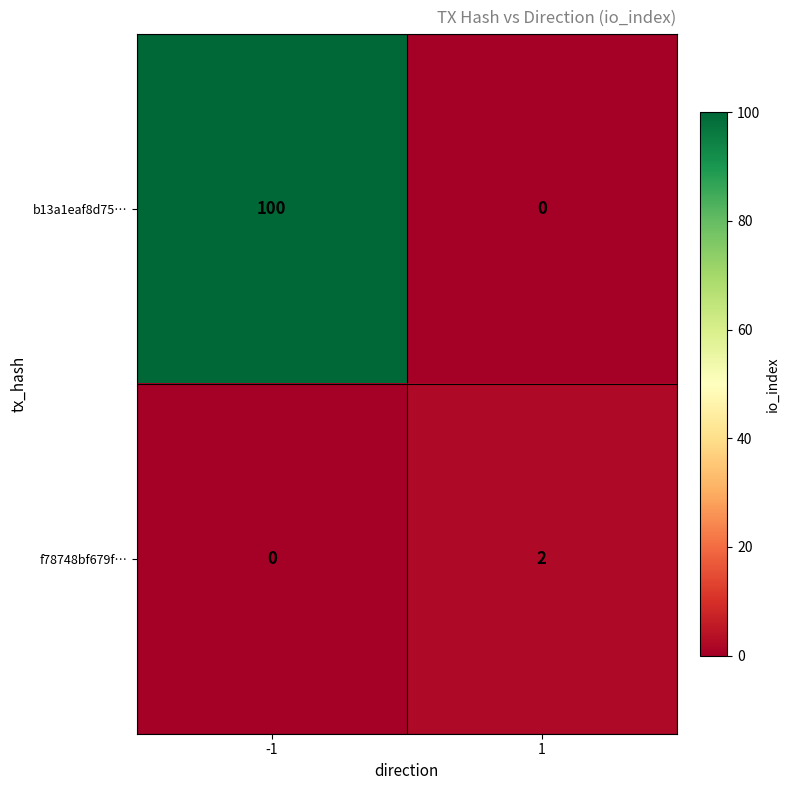

What value does the b13a1eaf8d75… series have at -1?

100